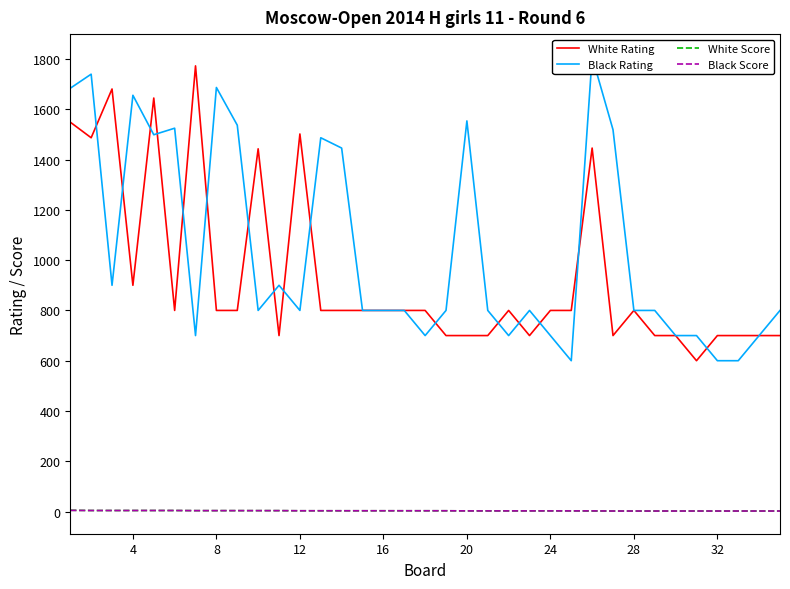

True or false: Black Score has a value of 2.5 at 24.

True